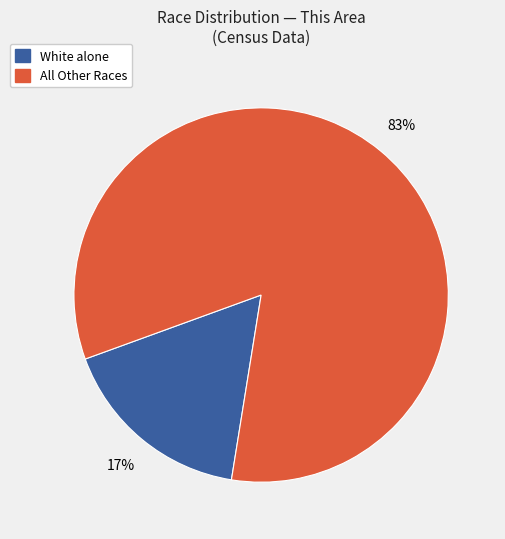

Does any single category account for the majority?

Yes